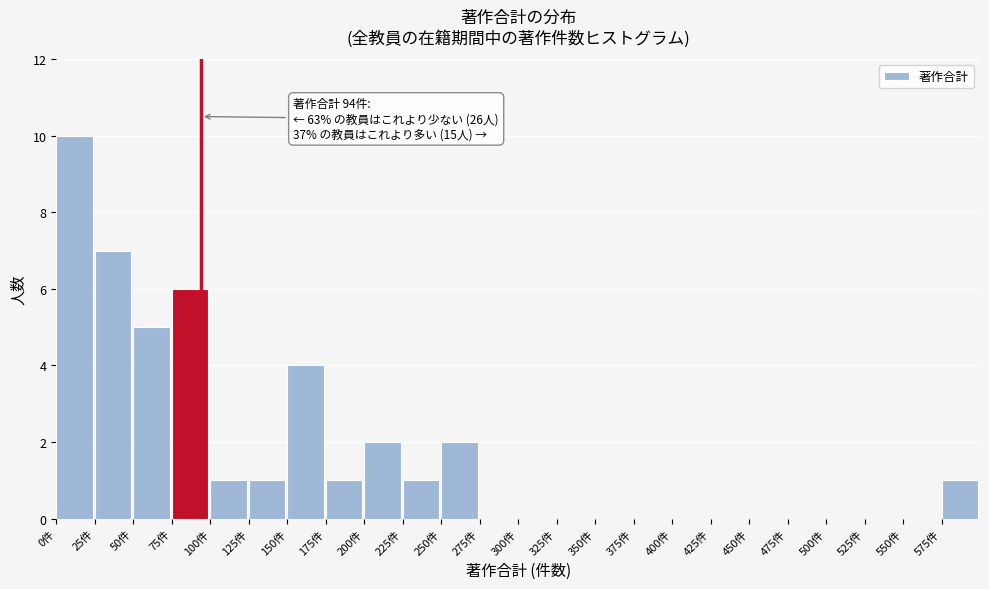

Which range on the x-axis has the tallest bar?

0 to 25